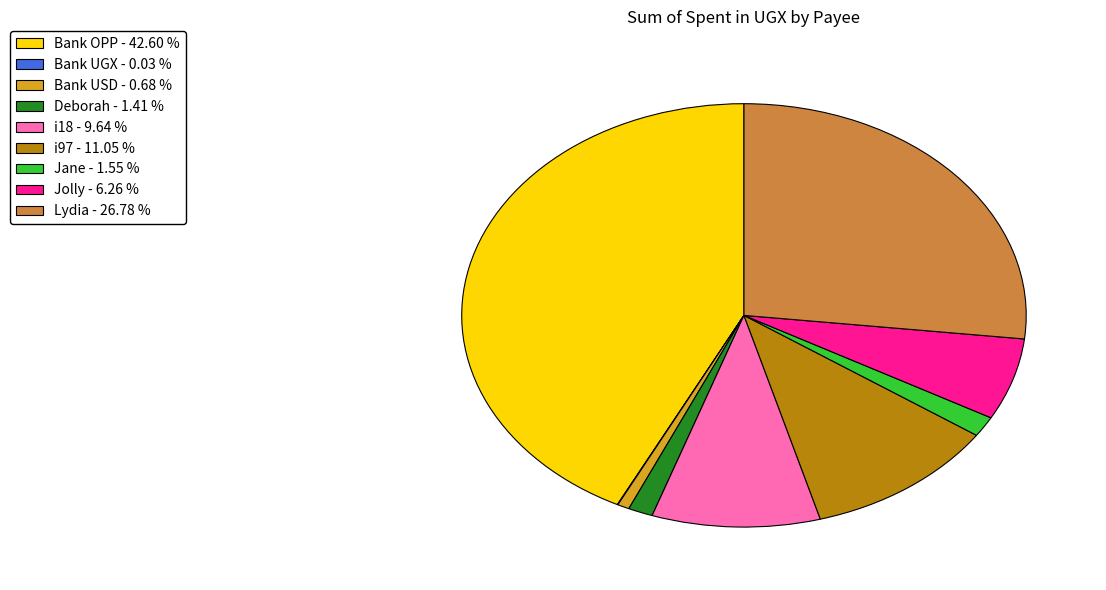

Does any single category account for the majority?

No